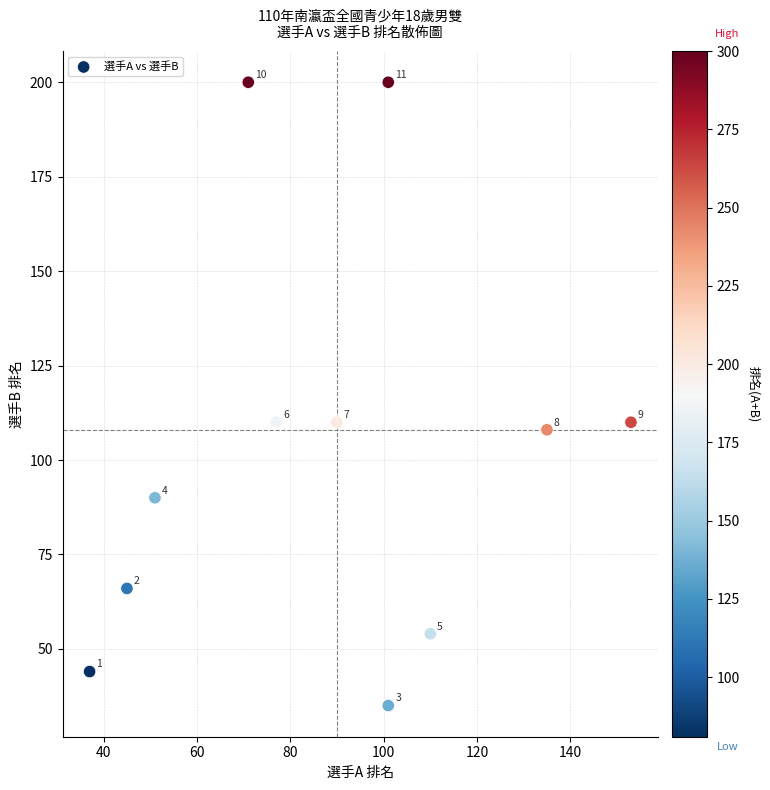

What Y value in the scatter plot is closest to 117?

110